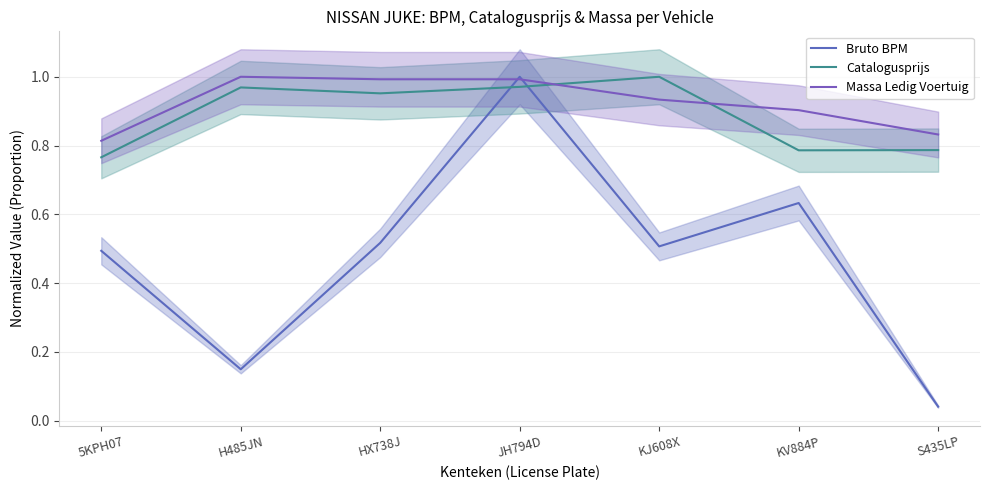

Where do Bruto BPM and Massa Ledig Voertuig first cross each other?

HX738J and JH794D